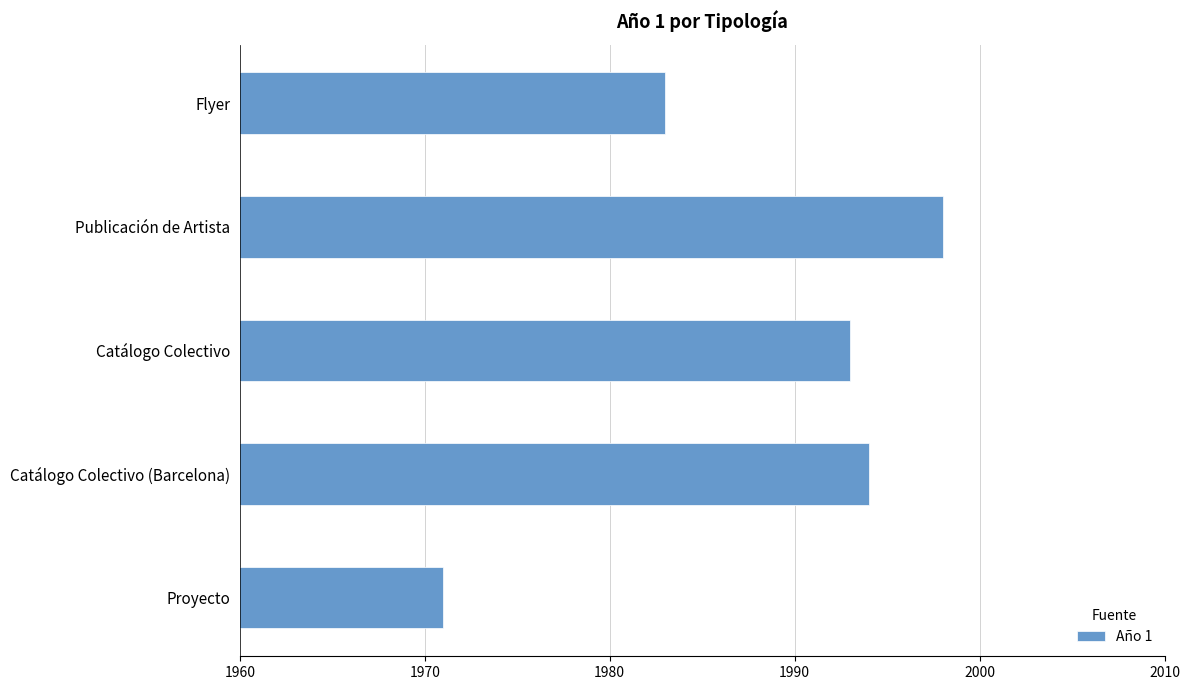

What is the smallest value displayed?

1971